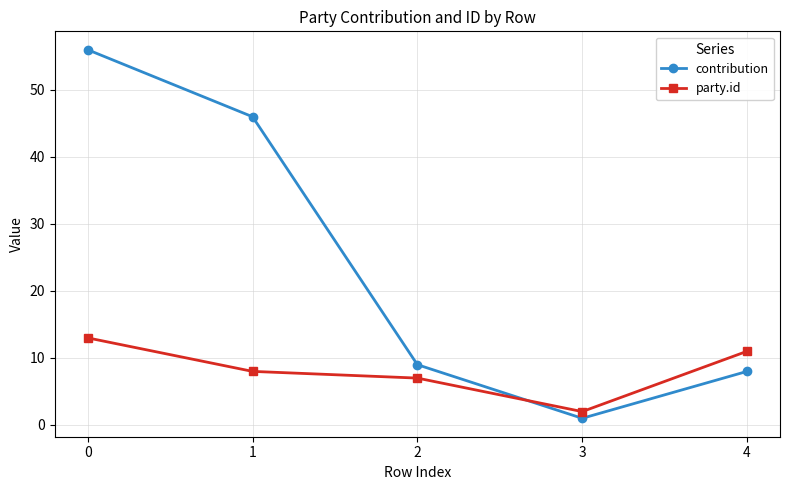

True or false: contribution has more than 2 points higher than both neighbors.

False